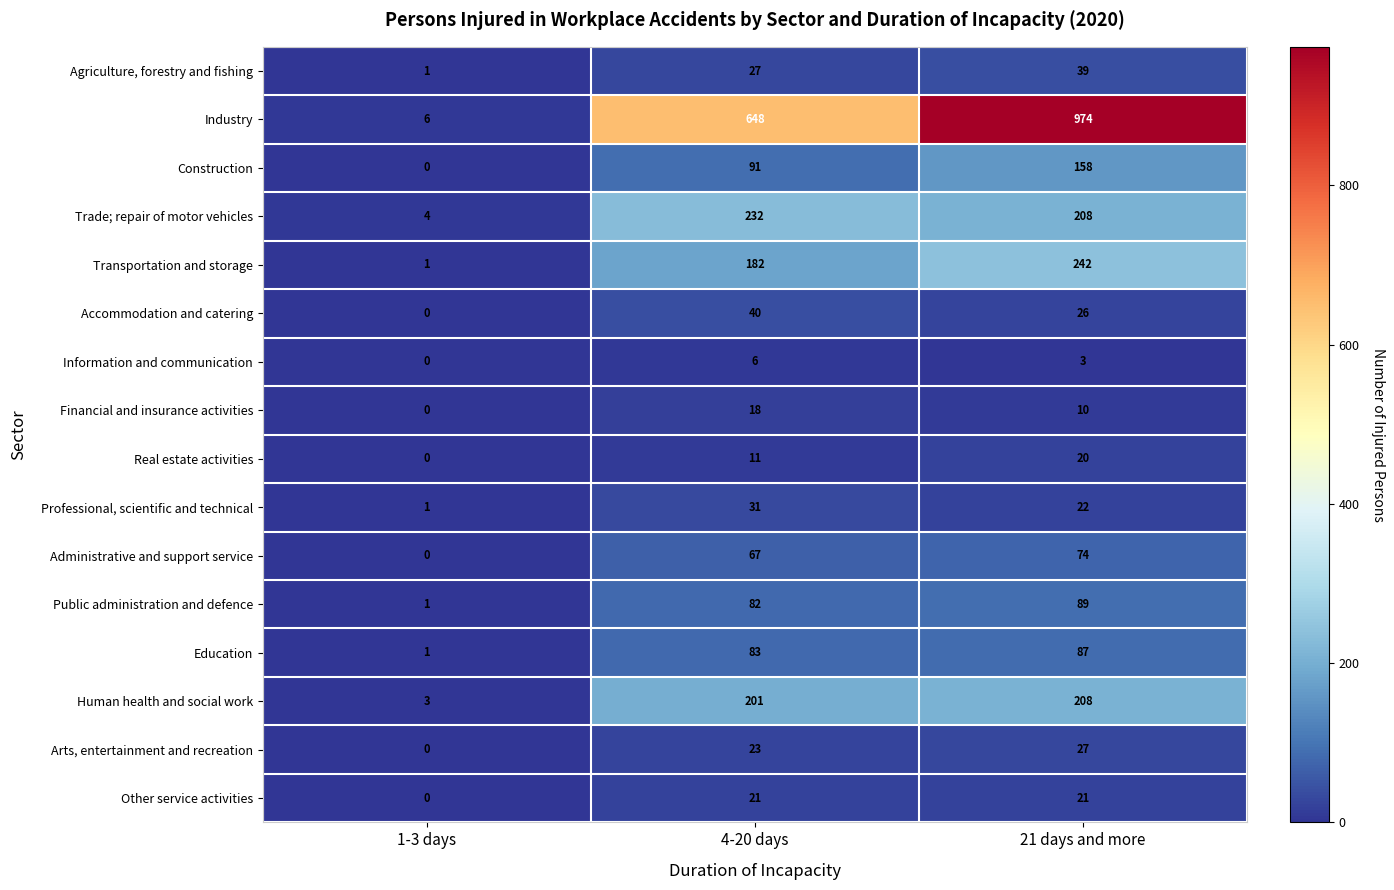

At which category is the sum across all series the highest?

21 days and more